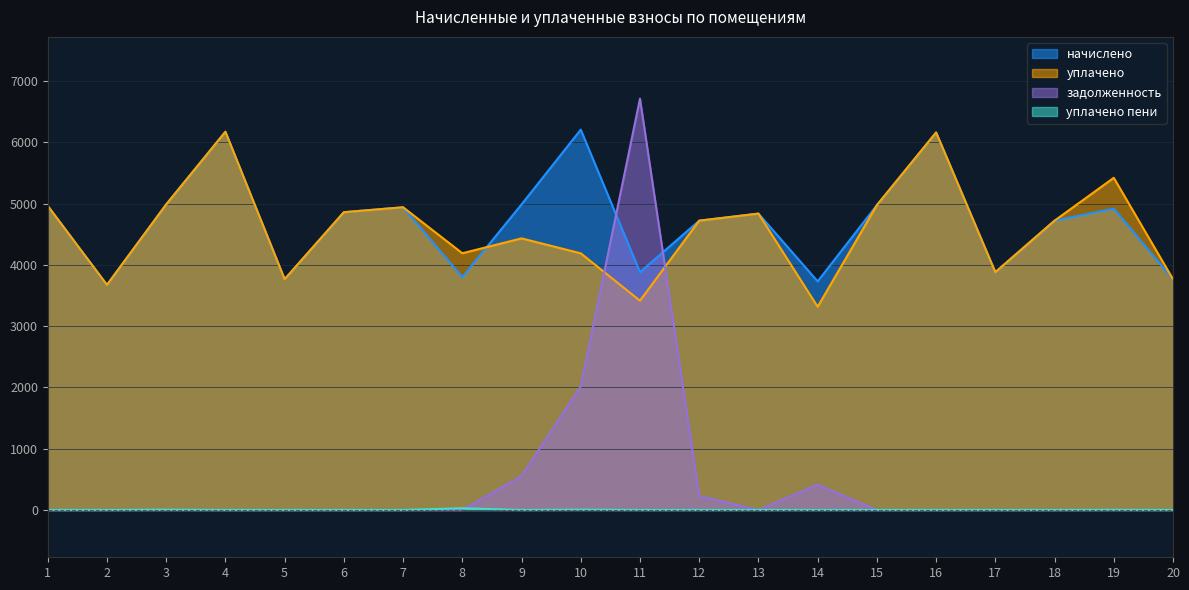

How many times do начислено and уплачено cross each other?

1